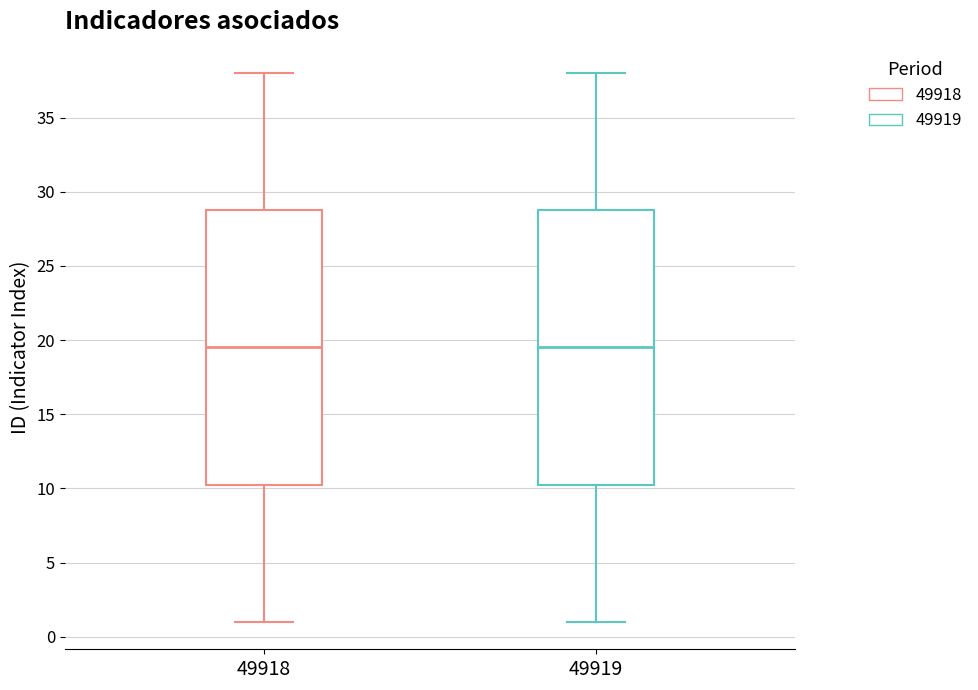

Where does the lower whisker of the box at x = 49918 end on the y-axis? The values are not printed on the chart, so give them approximately, as read against the axis.

1.0